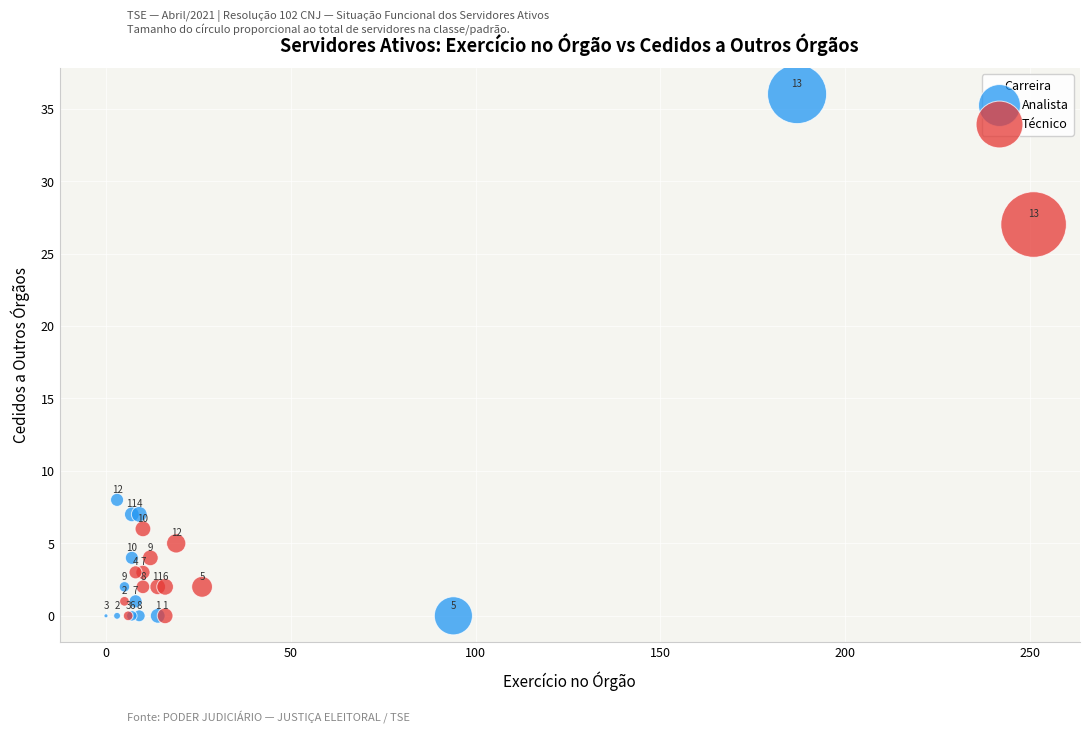

Which series has the largest Y range (max minus min)?

Analista